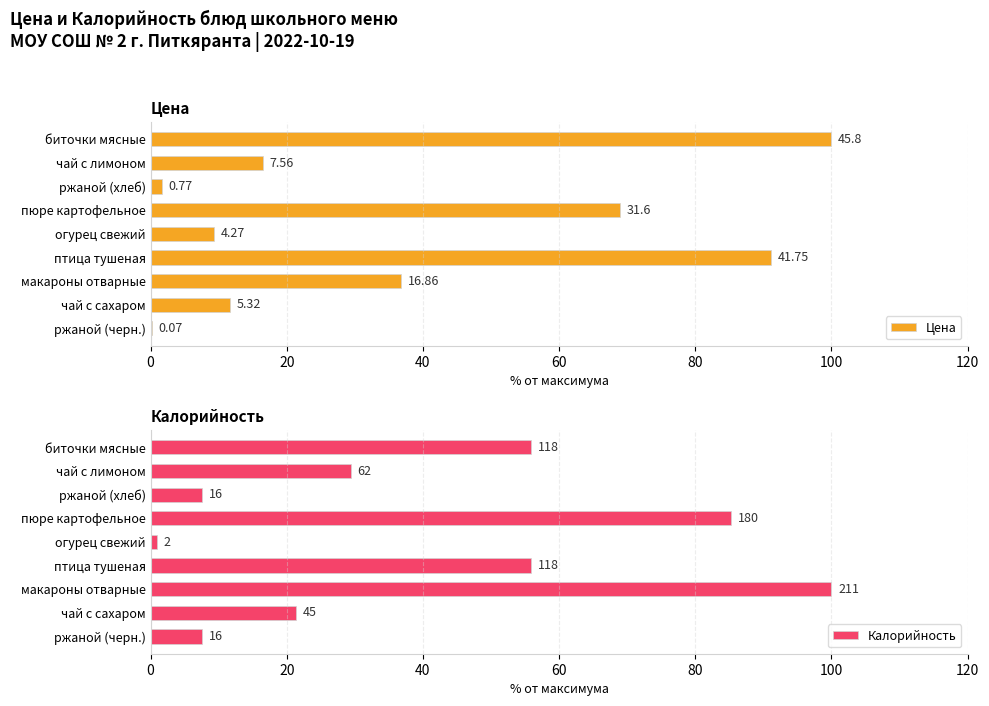

How many series are shown in this chart?

2